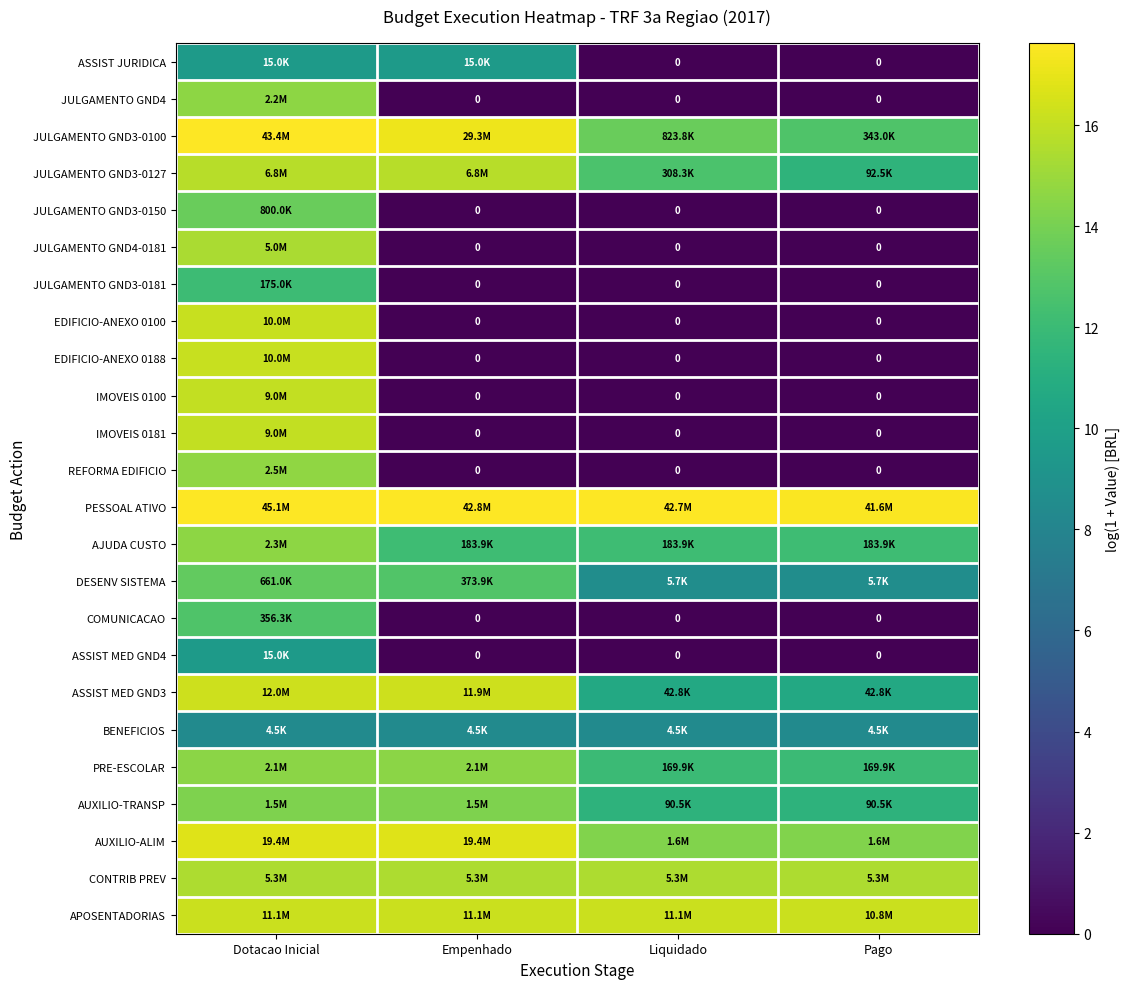

At which label does IMOVEIS 0181 reach its minimum?

Empenhado